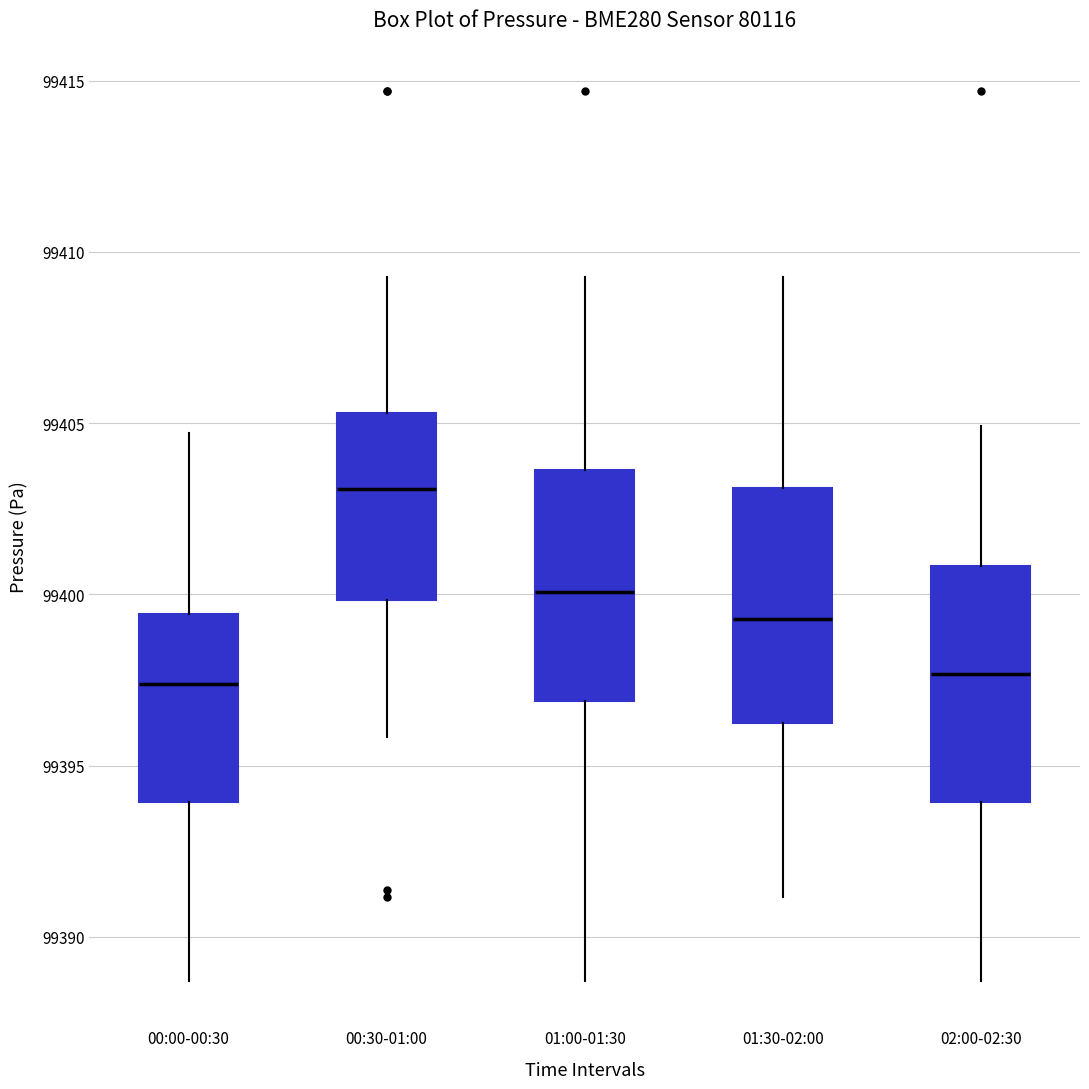

Where is the upper edge of the box for 00:30-01:00 on the y-axis? The values are not printed on the chart, so give them approximately, as read against the axis.

99405.5